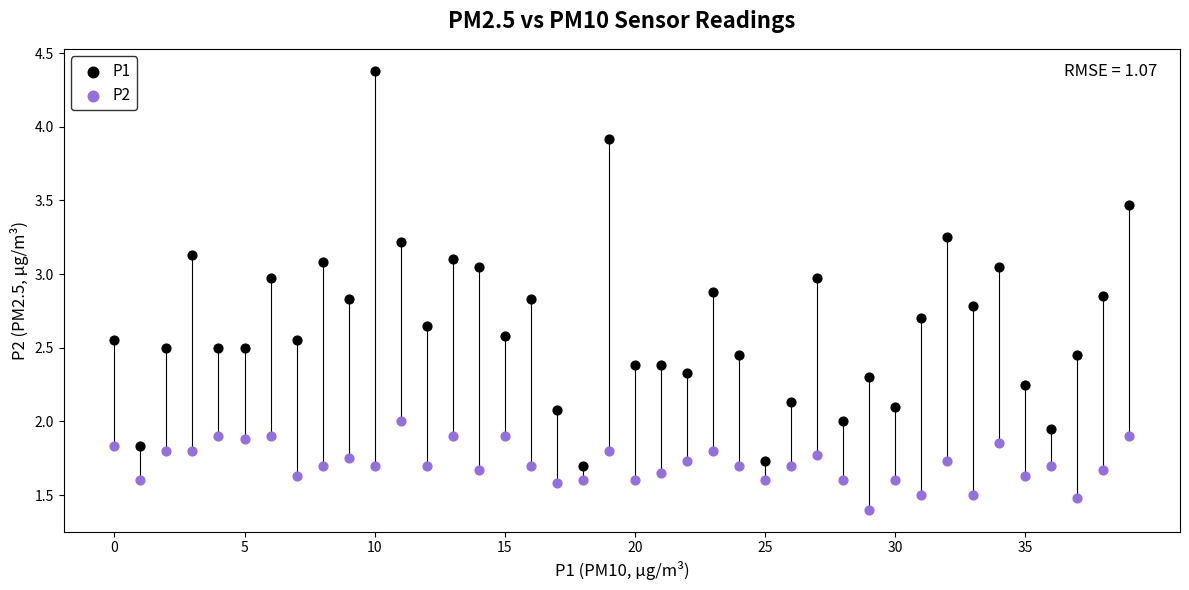

Which series contains the lowest Y value?

P2